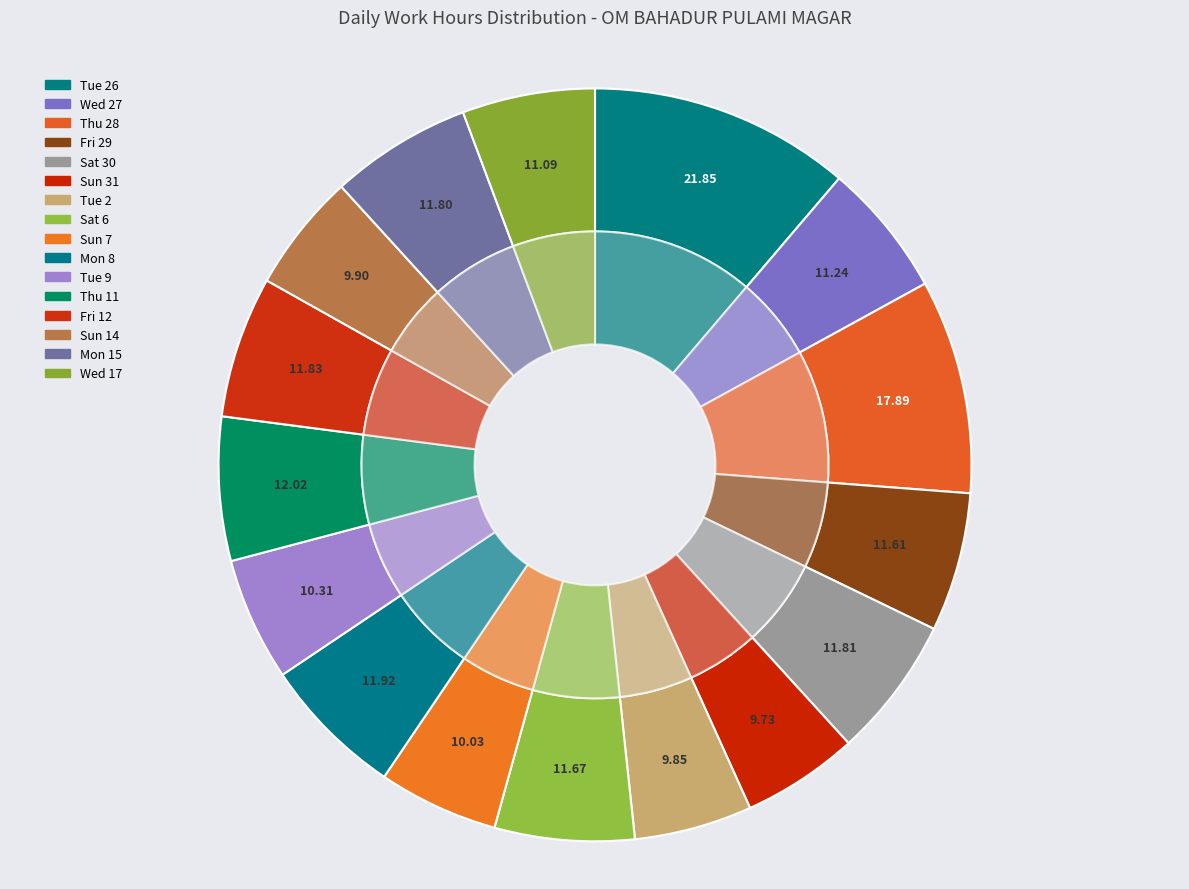

Is the sum of Sat 30 and Fri 29 greater than half?

No